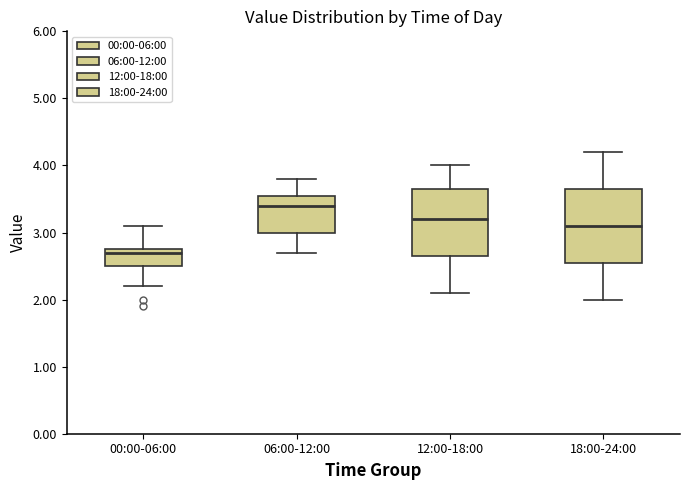

Where does the median line of the box for 12:00-18:00 sit on the y-axis? The values are not printed on the chart, so give them approximately, as read against the axis.

3.2